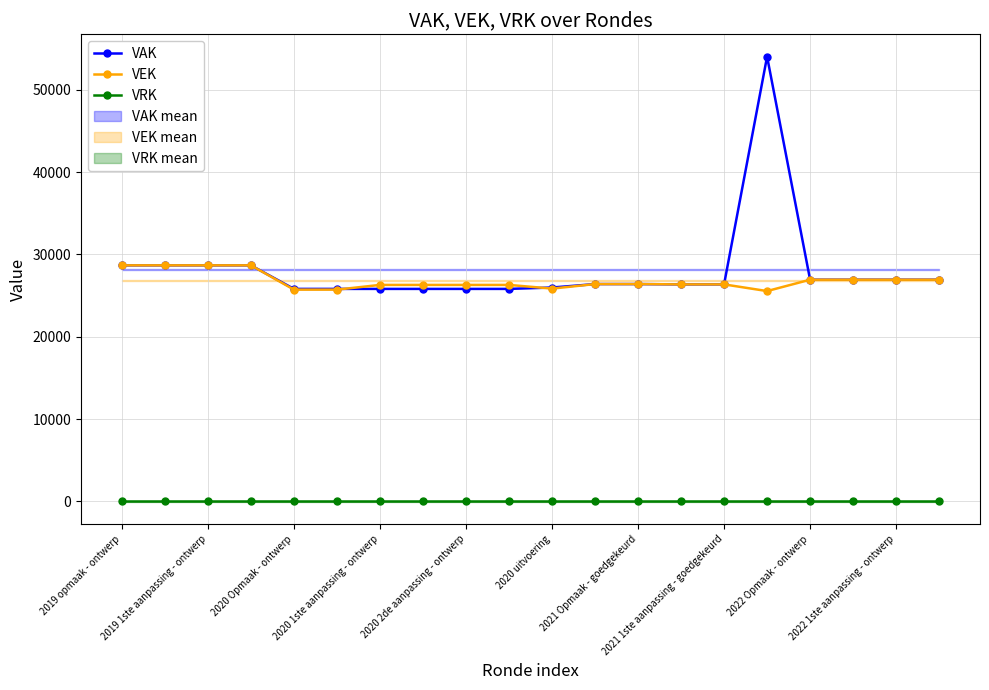

What is the highest value of the VAK series?

54032